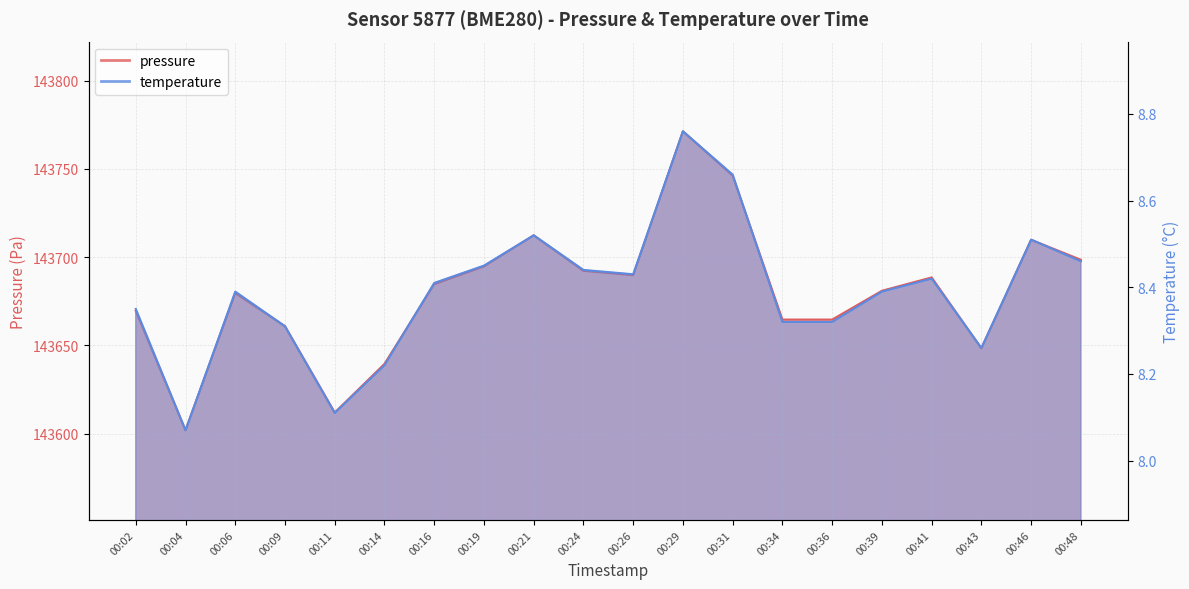

True or false: temperature and pressure cross at least once.

False